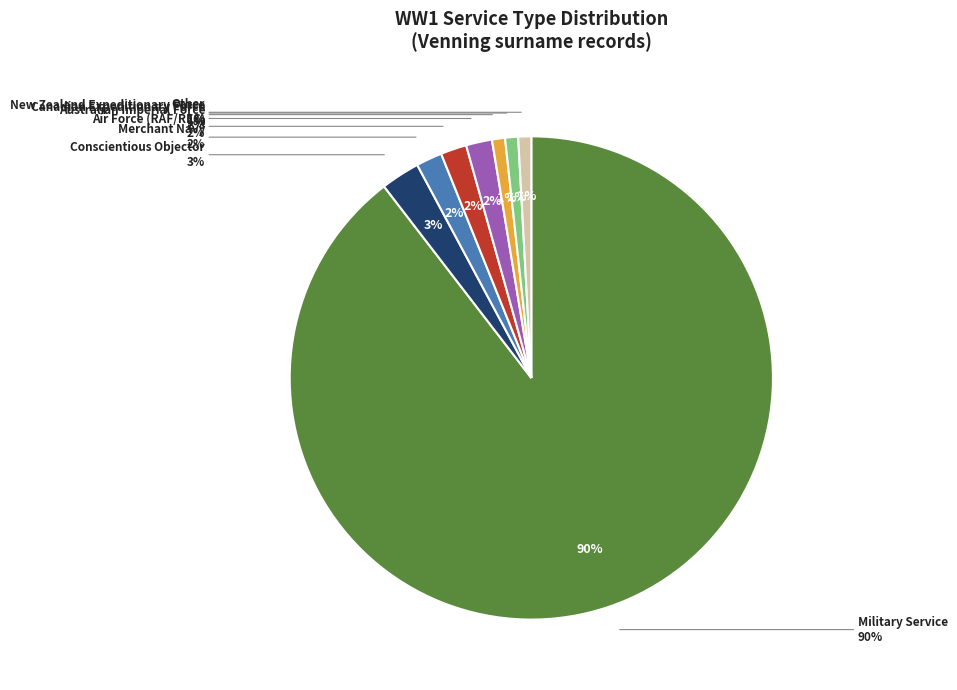

Between Conscientious Objector and Other, which is larger?

Conscientious Objector